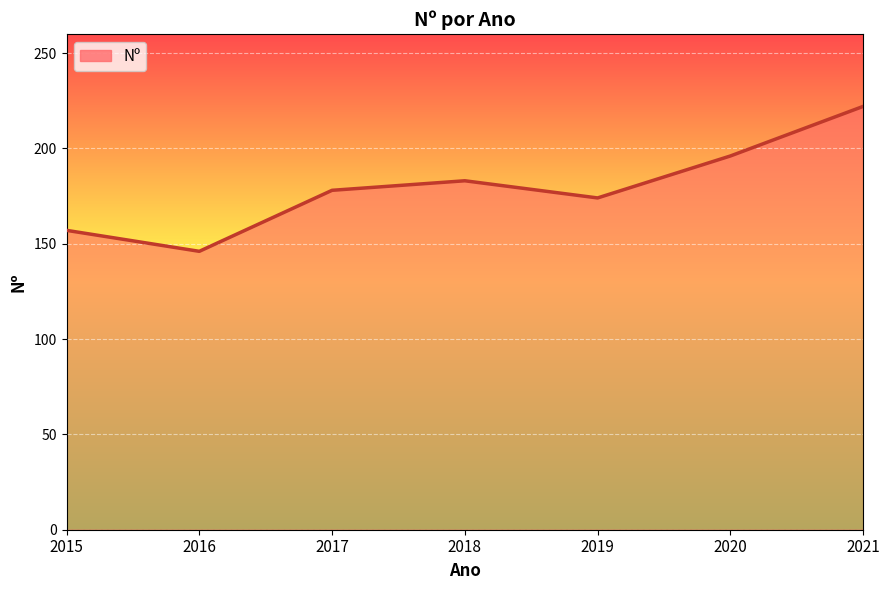

How many lines are shown in the chart?

1